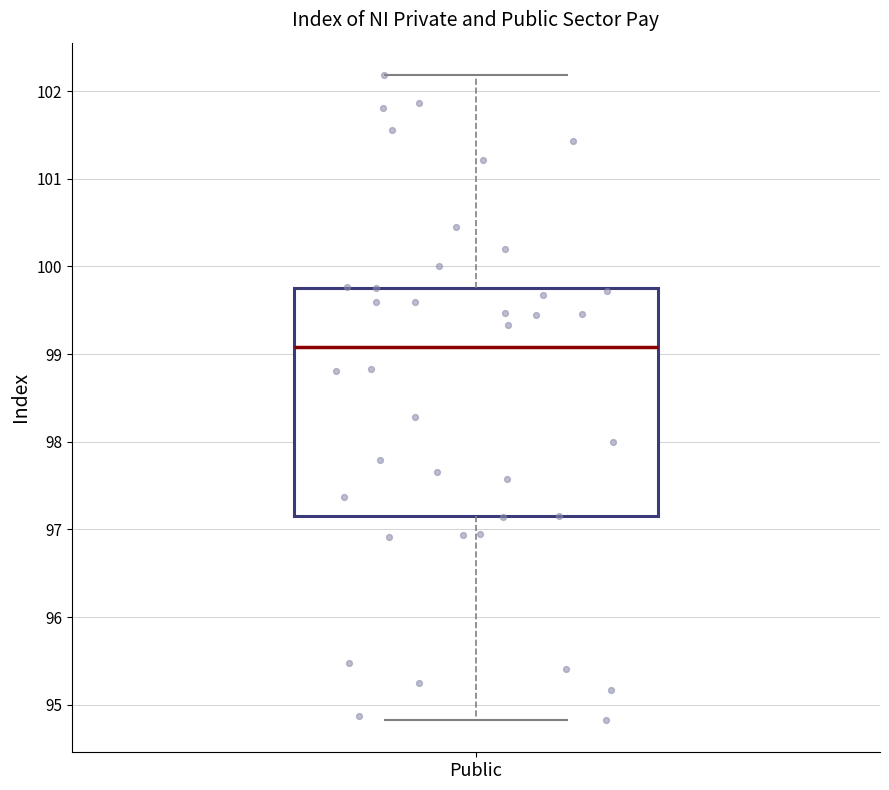

Where is the lower edge of the box for Public on the y-axis? The values are not printed on the chart, so give them approximately, as read against the axis.

97.1